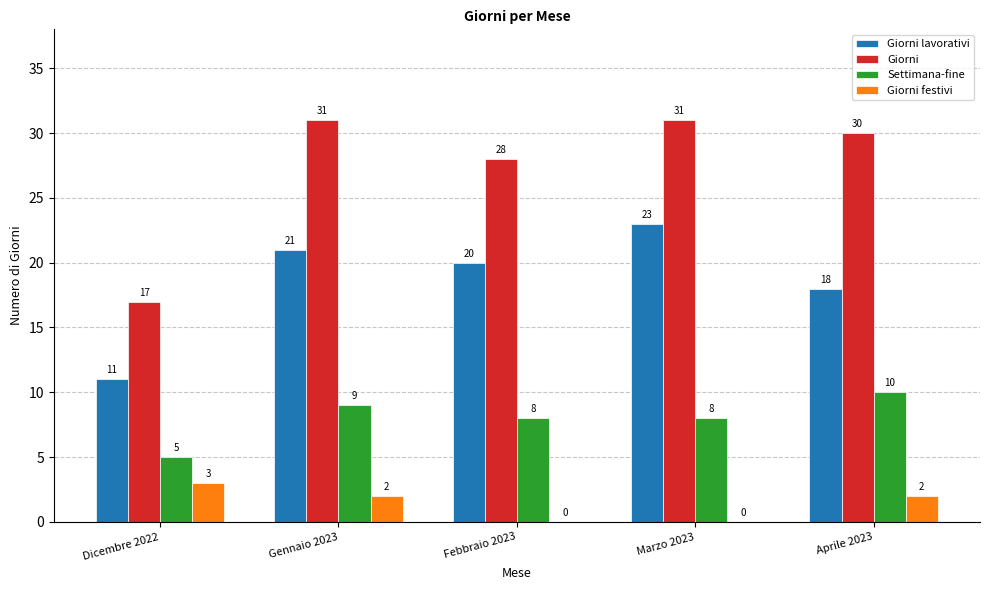

At which label is Giorni lavorativi closest to 17?

Aprile 2023